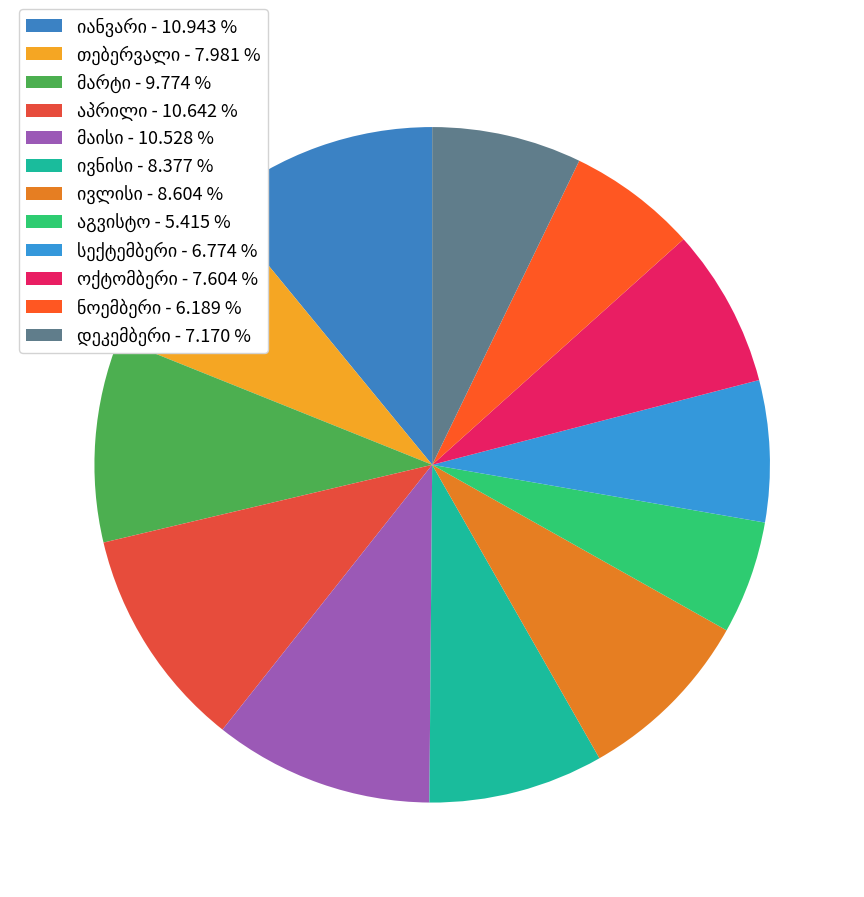

What percentage is NOT represented by ოქტომბერი?

92.4%